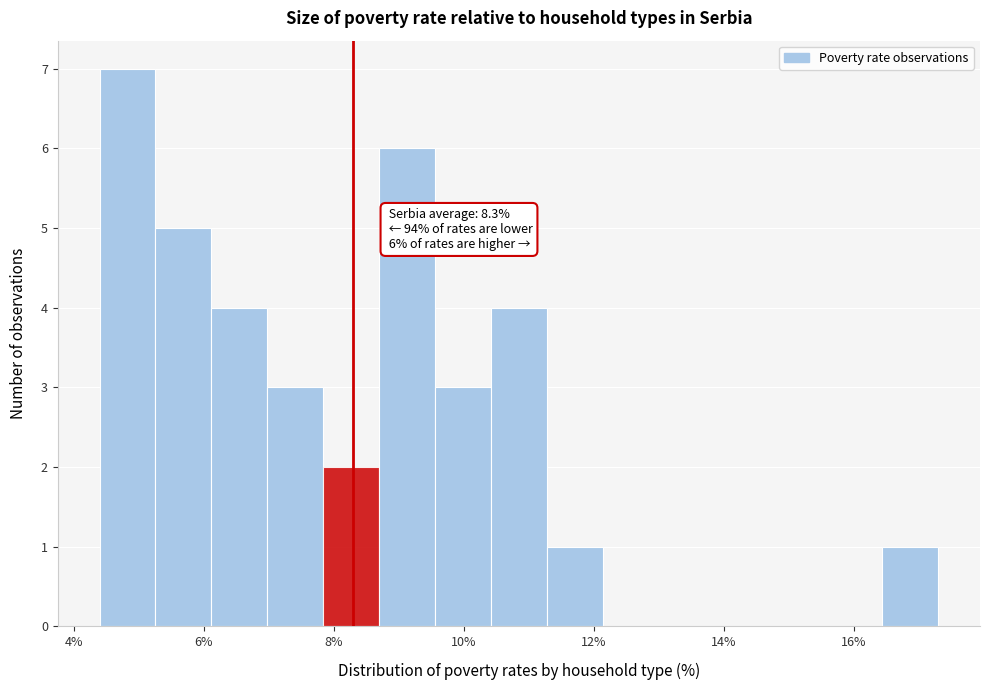

Which range on the x-axis has the tallest bar?

4.40 to 5.26